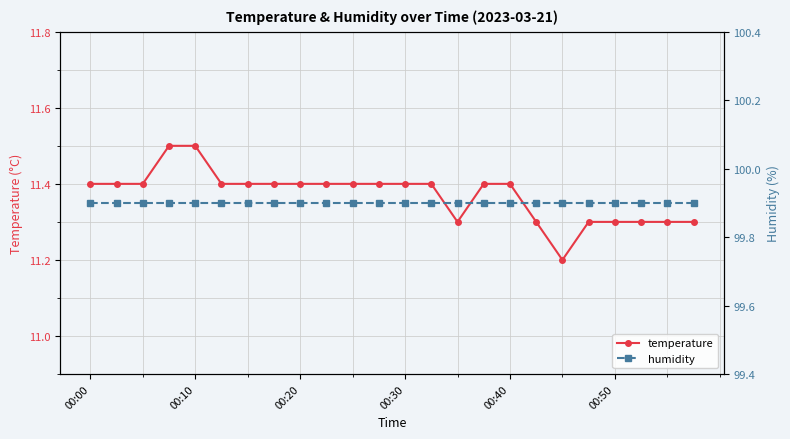

The temperature series shows 11.4 at 00:30. True or false?

True